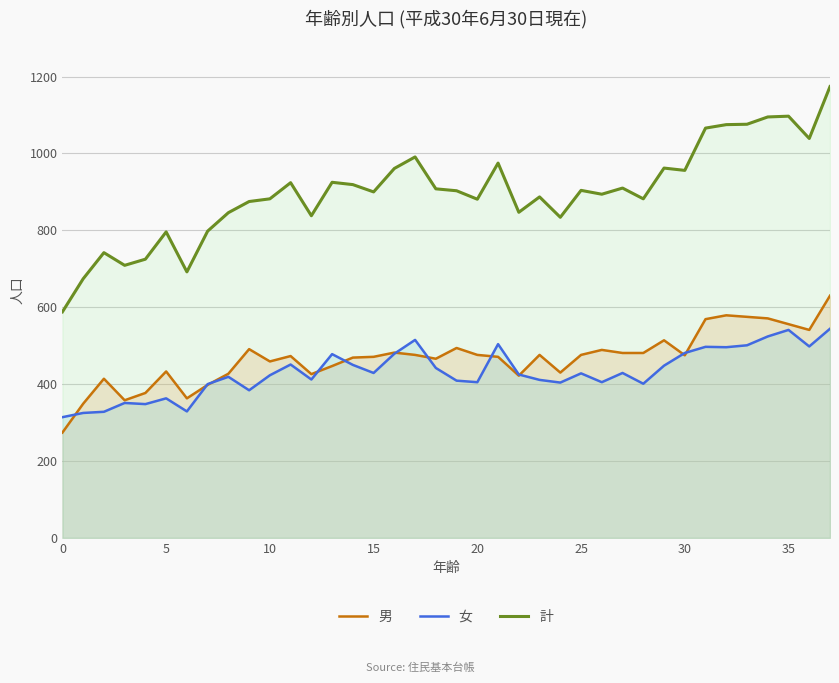

Which series has the largest total across all categories?

計